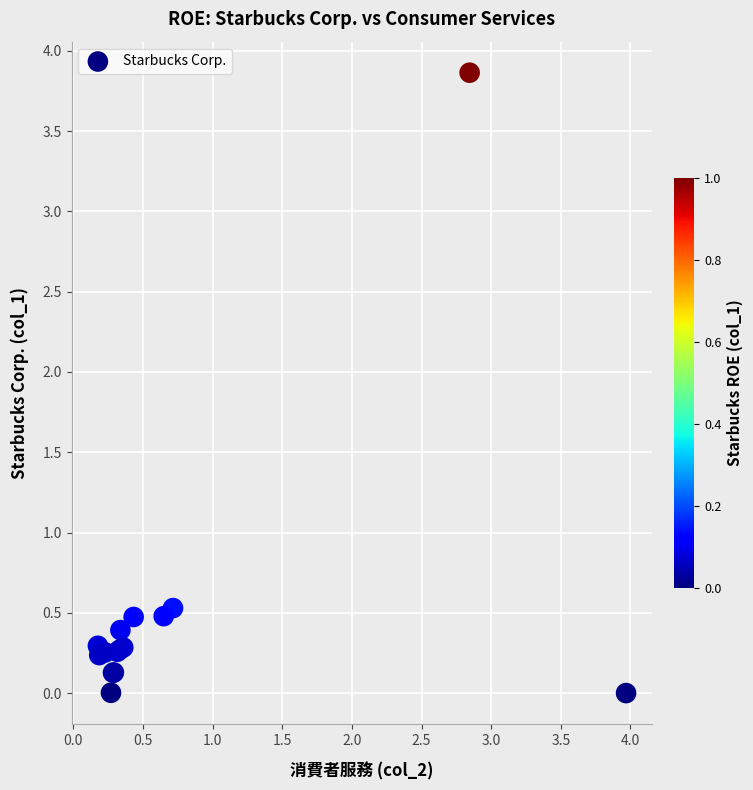

What Y value in the scatter plot is closest to 1?

0.5